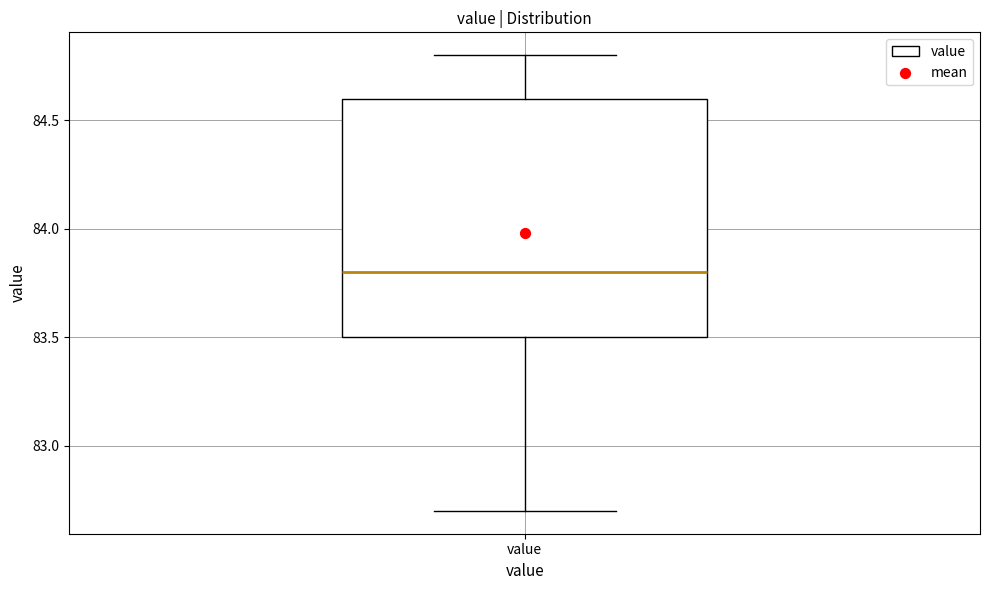

Transcribe this box plot: give where the median line is, the range the box spans, and where the two whiskers end, as read against the y-axis. The values are not printed on the chart, so give them approximately, as read against the axis.

median 83.8, box 83.5 to 84.6, whiskers 82.7 to 84.8